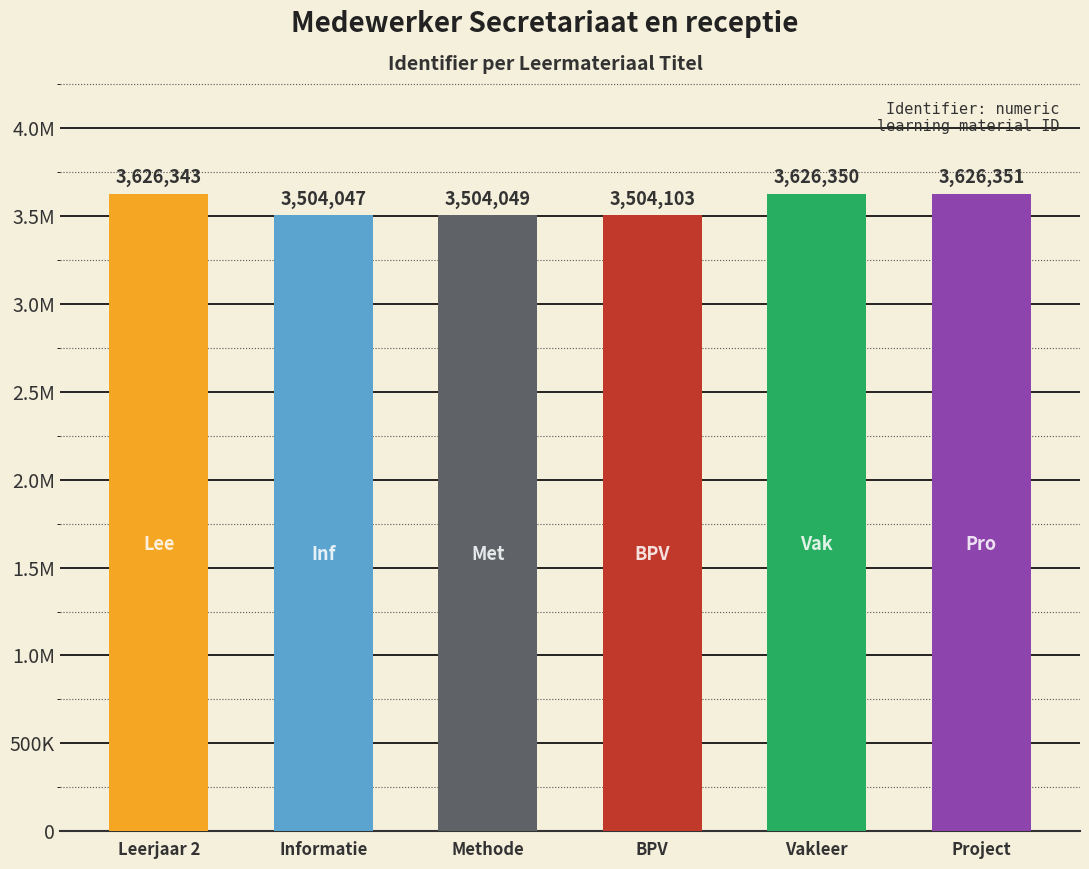

Reading left to right, what are all the values shown in this chart?

Leerjaar 2=3626343	Informatie=3504047	Methode=3504049	BPV=3504103	Vakleer=3626350	Project=3626351